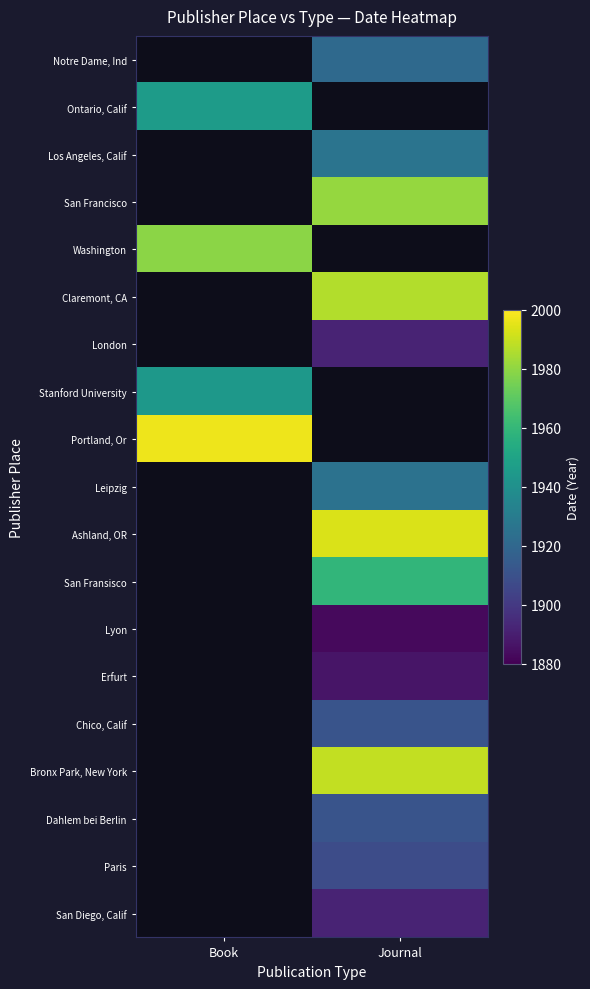

Is it true that Bronx Park, New York equals 1989.0 at Journal?

True